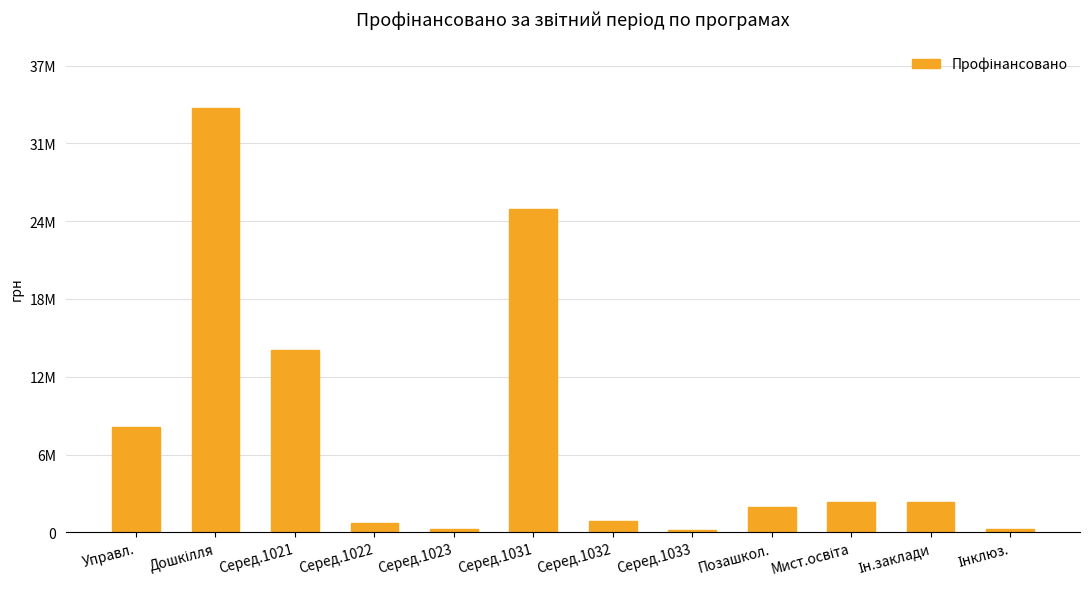

Which has a higher value, Позашкол. or Серед.1033?

Позашкол.